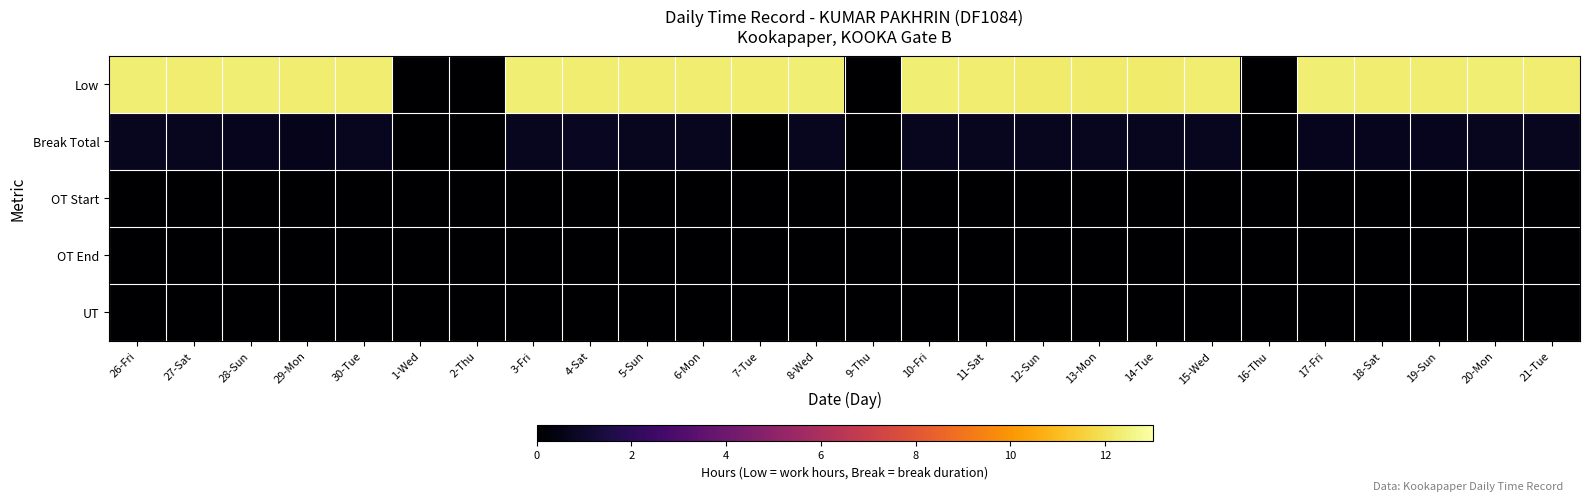

Which label corresponds to the smallest value in the chart?

1-Wed